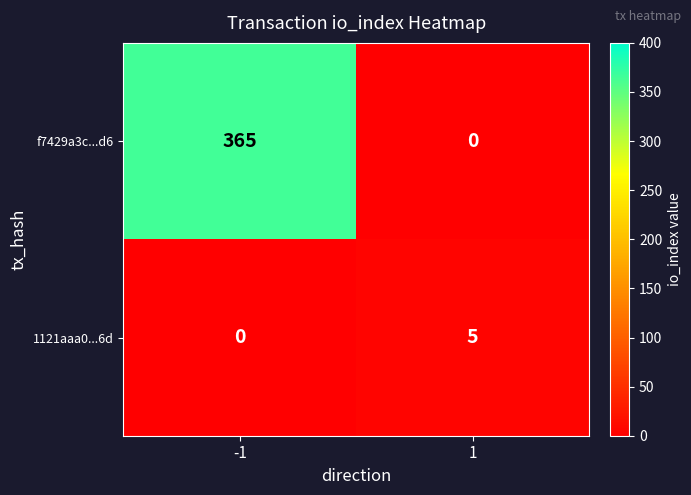

At which category is the sum across all series the highest?

-1